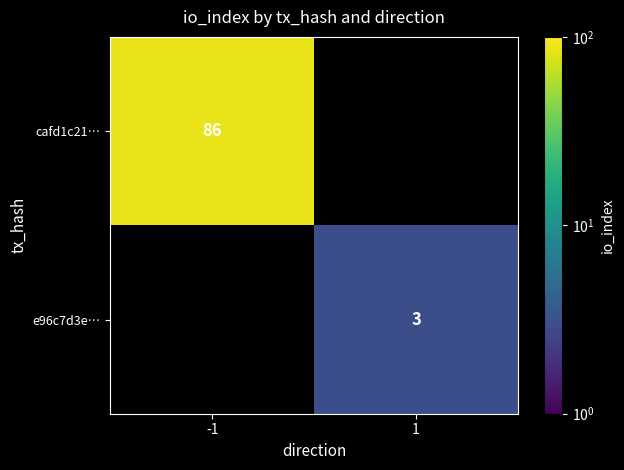

The e96c7d3e… series shows 1.9 at 1. True or false?

False